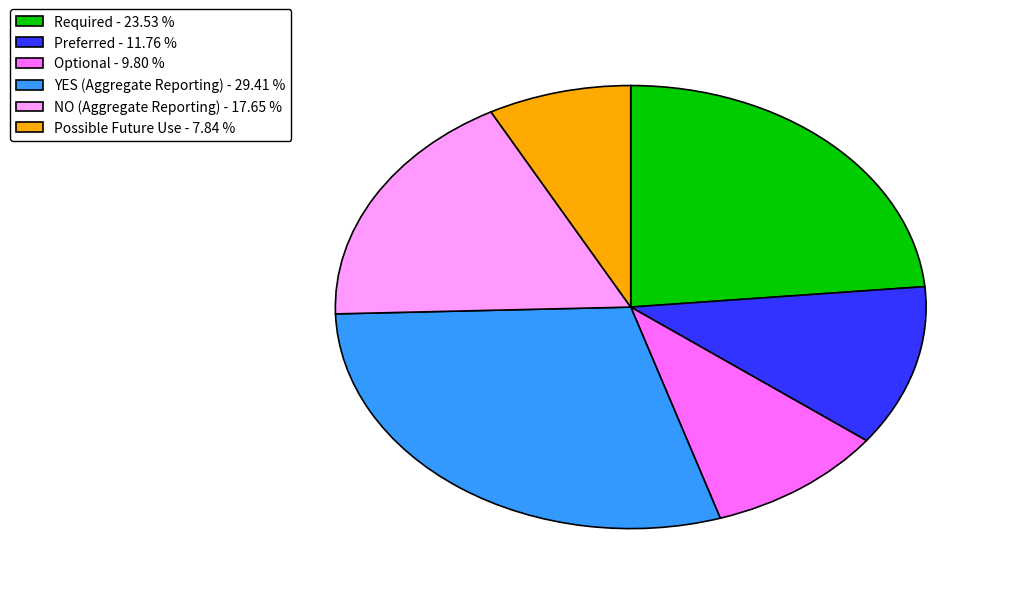

Does Required - 23.53 % account for over 50% of the chart?

No